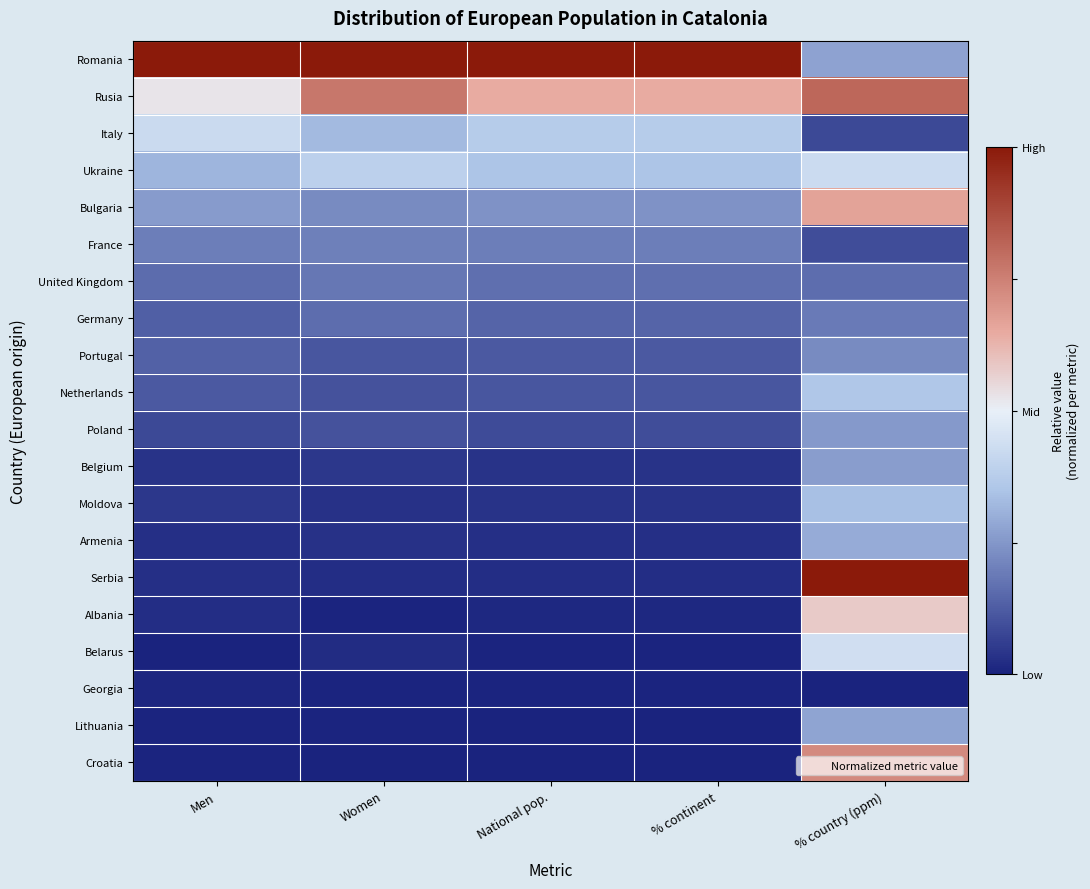

Reading right to left, what are all the values shown in this chart?

Romania: % country (ppm)=-0.4	% continent=1.0	National pop.=1.0	Women=1.0	Men=1.0
Rusia: % country (ppm)=0.6	% continent=0.3	National pop.=0.3	Women=0.5	Men=0.1
Italy: % country (ppm)=-0.8	% continent=-0.3	National pop.=-0.3	Women=-0.3	Men=-0.1
Ukraine: % country (ppm)=-0.1	% continent=-0.3	National pop.=-0.3	Women=-0.2	Men=-0.4
Bulgaria: % country (ppm)=0.3	% continent=-0.5	National pop.=-0.5	Women=-0.6	Men=-0.5
France: % country (ppm)=-0.8	% continent=-0.6	National pop.=-0.6	Women=-0.6	Men=-0.6
United Kingdom: % country (ppm)=-0.7	% continent=-0.7	National pop.=-0.7	Women=-0.6	Men=-0.7
Germany: % country (ppm)=-0.6	% continent=-0.7	National pop.=-0.7	Women=-0.7	Men=-0.7
Portugal: % country (ppm)=-0.5	% continent=-0.8	National pop.=-0.8	Women=-0.8	Men=-0.7
Netherlands: % country (ppm)=-0.3	% continent=-0.8	National pop.=-0.8	Women=-0.8	Men=-0.8
Poland: % country (ppm)=-0.5	% continent=-0.8	National pop.=-0.8	Women=-0.8	Men=-0.8
Belgium: % country (ppm)=-0.5	% continent=-0.9	National pop.=-0.9	Women=-0.9	Men=-0.9
Moldova: % country (ppm)=-0.3	% continent=-0.9	National pop.=-0.9	Women=-0.9	Men=-0.9
Armenia: % country (ppm)=-0.4	% continent=-0.9	National pop.=-0.9	Women=-0.9	Men=-0.9
Serbia: % country (ppm)=1.0	% continent=-1.0	National pop.=-1.0	Women=-1.0	Men=-0.9
Albania: % country (ppm)=0.2	% continent=-1.0	National pop.=-1.0	Women=-1.0	Men=-1.0
Belarus: % country (ppm)=-0.1	% continent=-1.0	National pop.=-1.0	Women=-1.0	Men=-1.0
Georgia: % country (ppm)=-1.0	% continent=-1.0	National pop.=-1.0	Women=-1.0	Men=-1.0
Lithuania: % country (ppm)=-0.4	% continent=-1.0	National pop.=-1.0	Women=-1.0	Men=-1.0
Croatia: % country (ppm)=0.4	% continent=-1.0	National pop.=-1.0	Women=-1.0	Men=-1.0